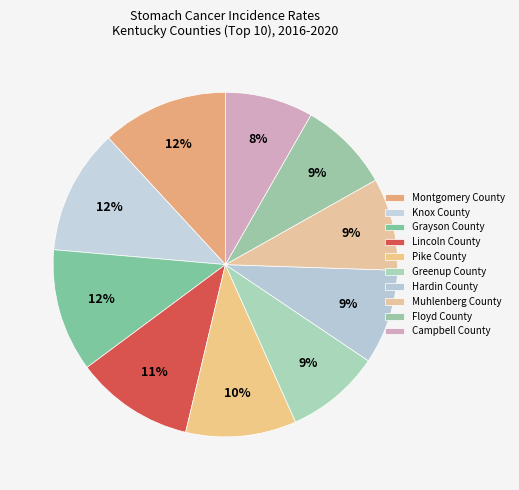

How many segments does this pie chart have?

10